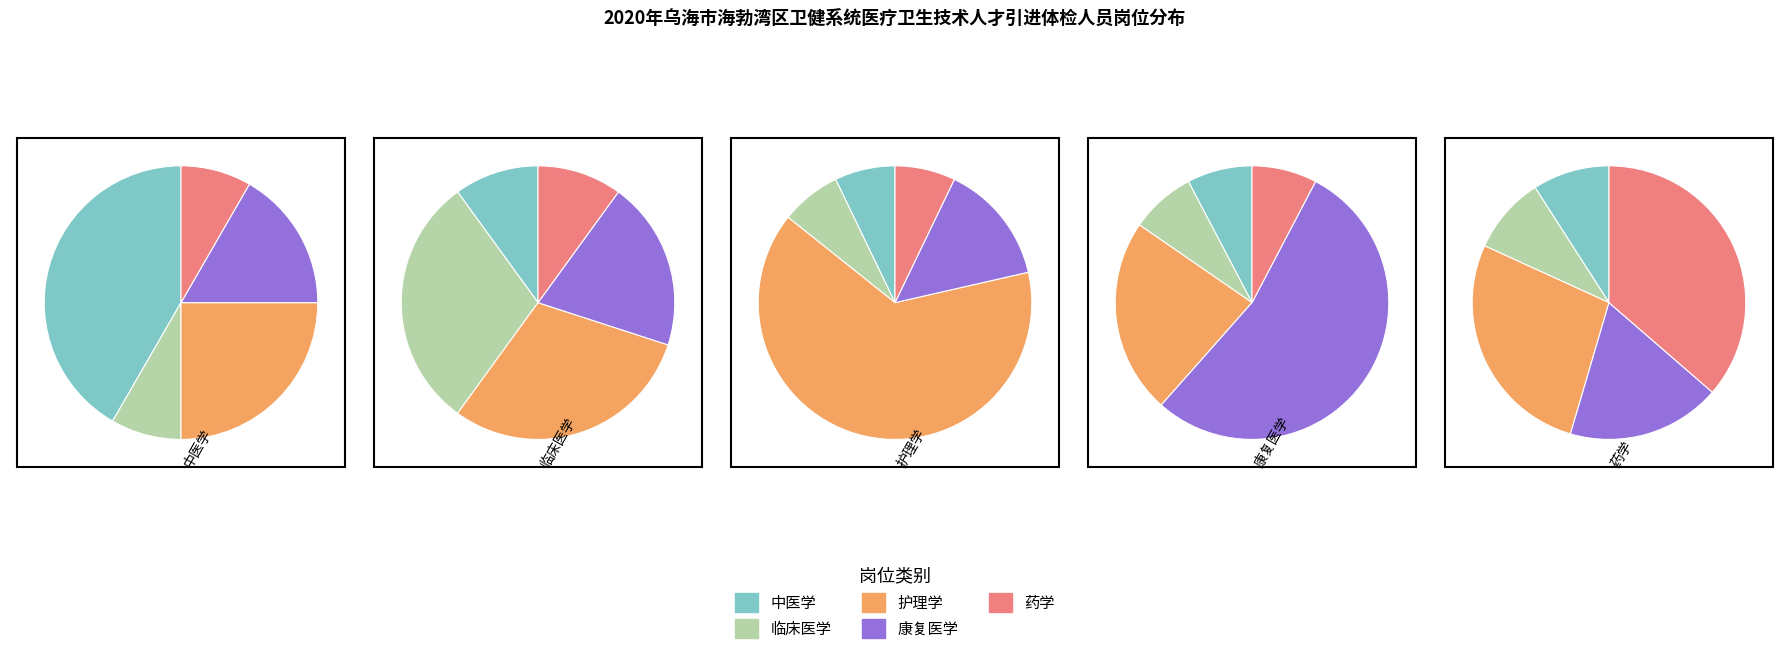

How many segments does this pie chart have?

5